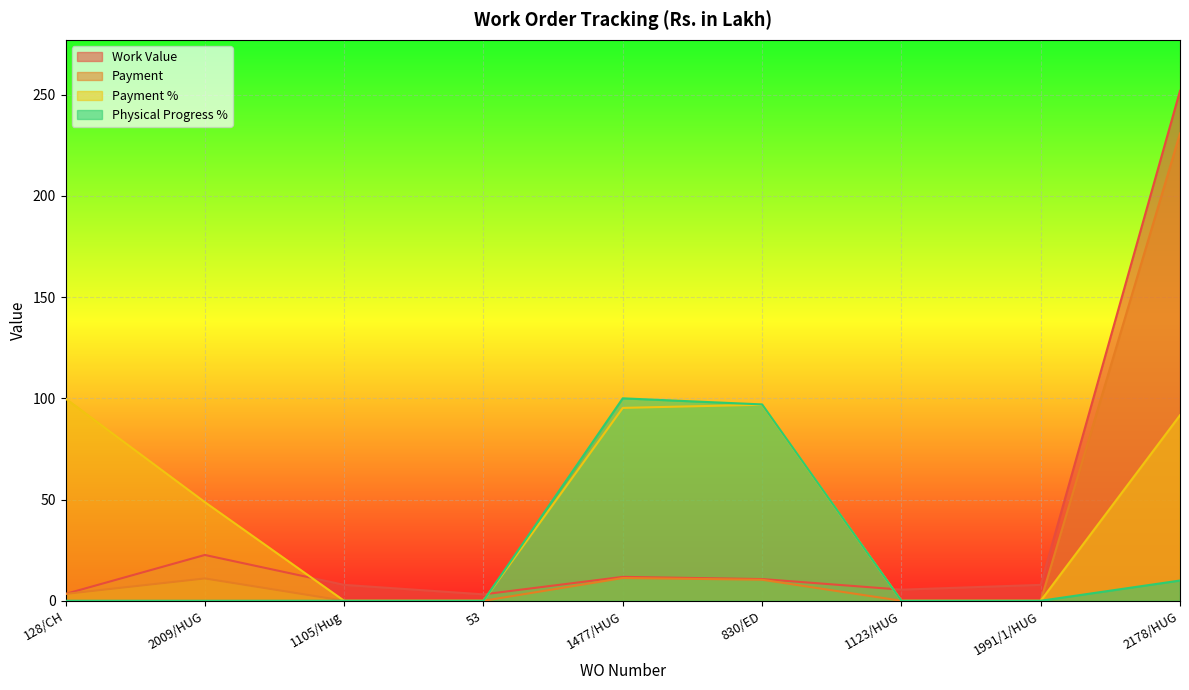

How many lines are shown in the chart?

4